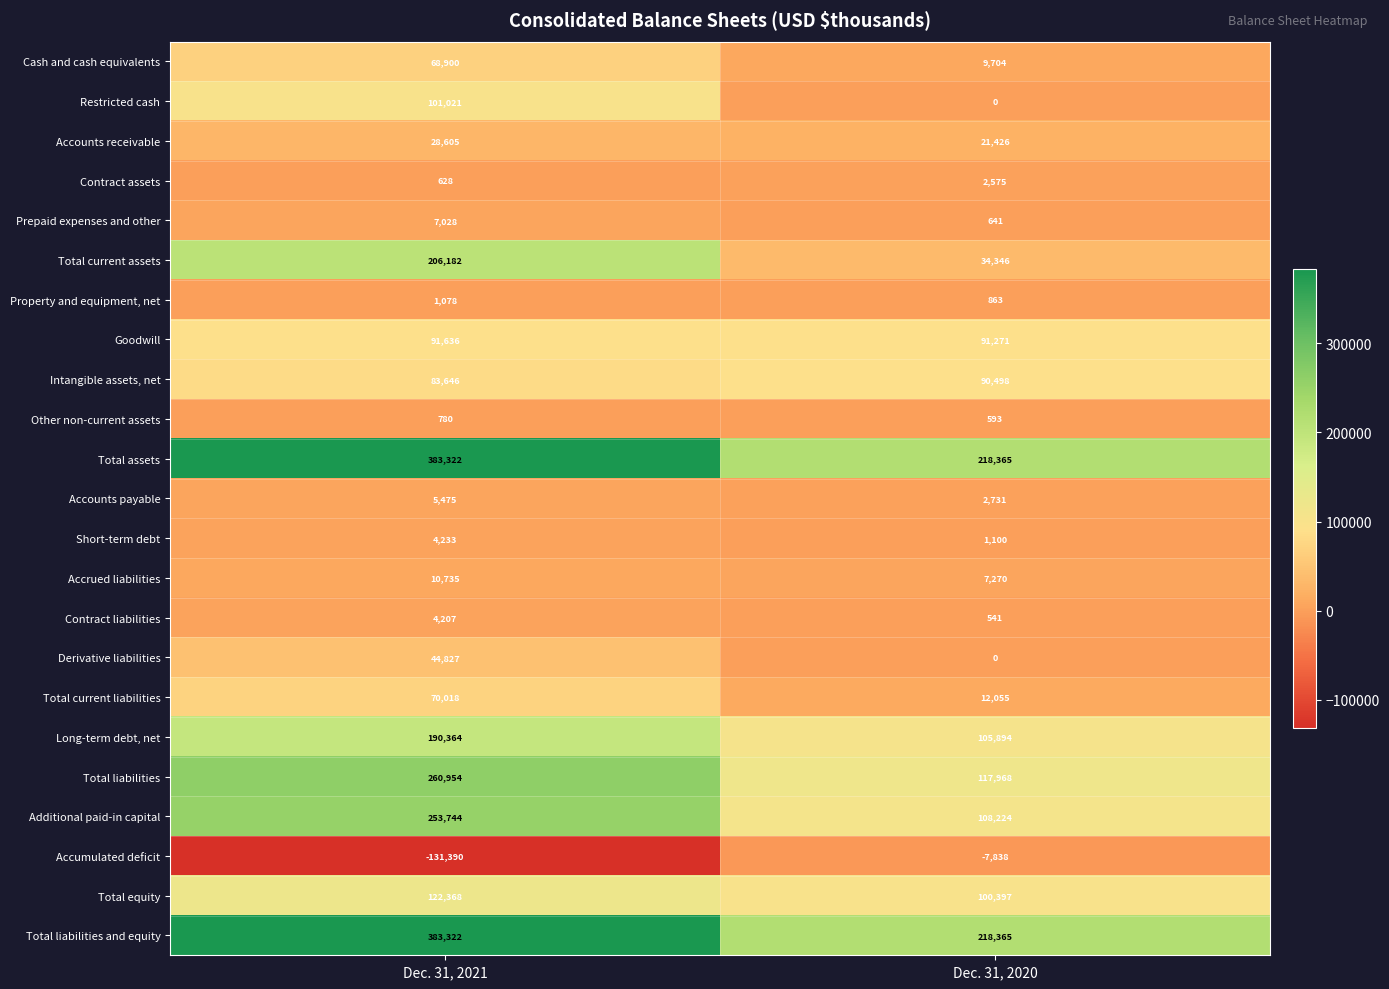

At which label is Total liabilities and equity closest to 300843?

Dec. 31, 2020